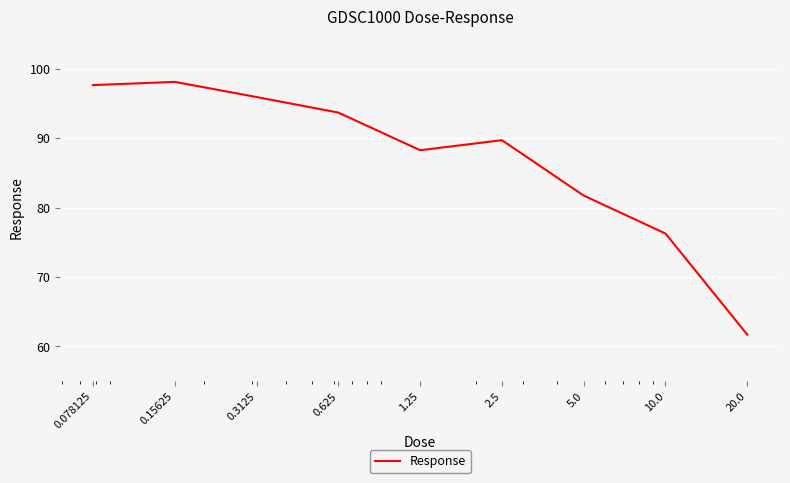

How many lines are shown in the chart?

1